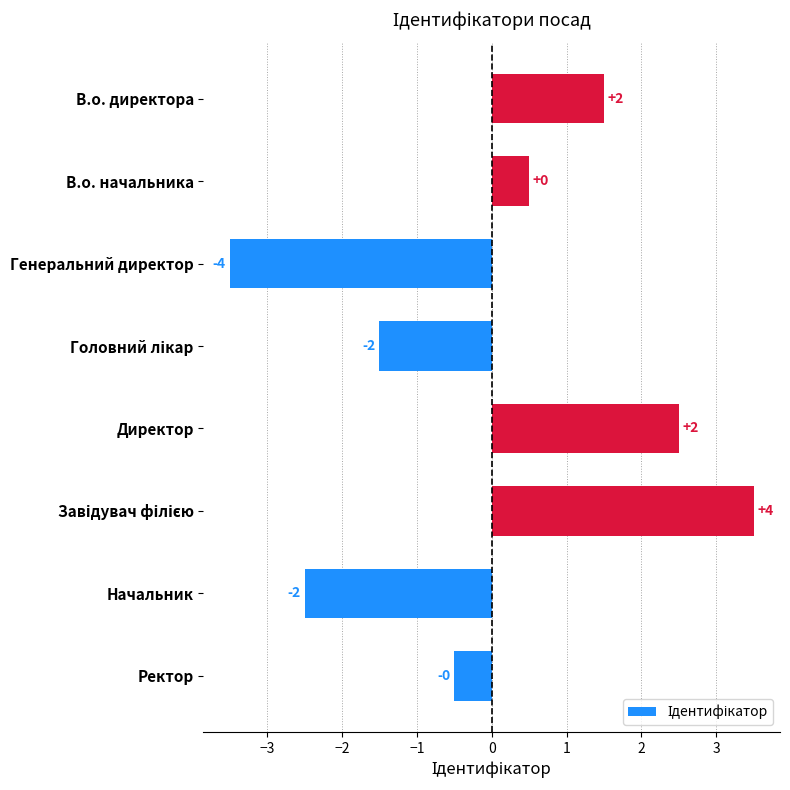

Are the bars horizontal?

Yes